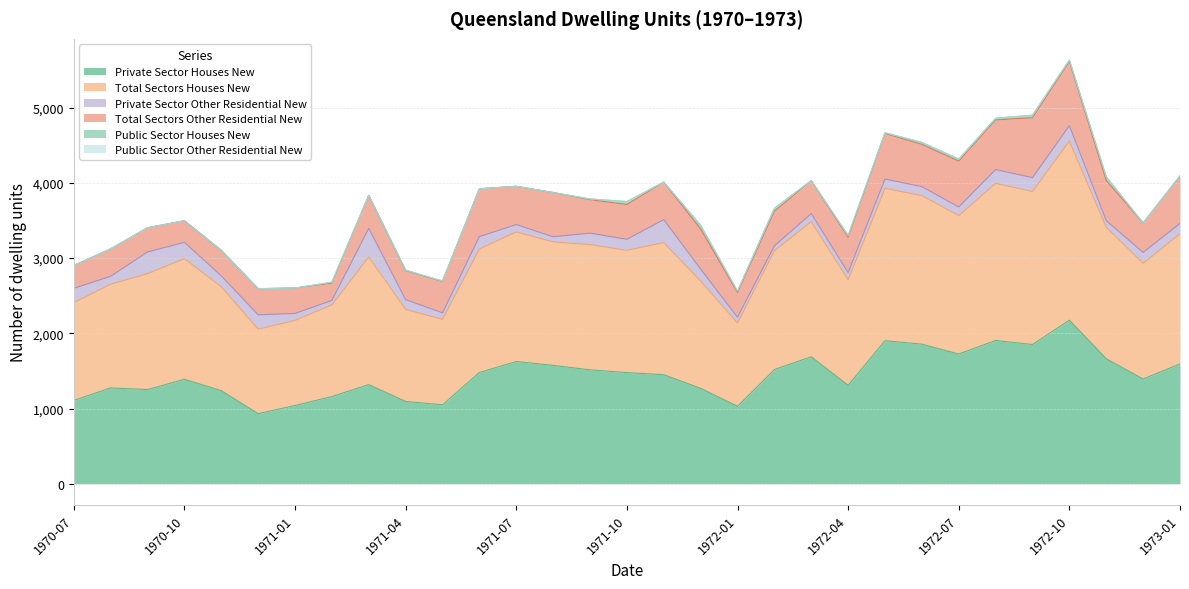

Is it true that Total Sectors Houses New equals 1666 at 1971-09?

True